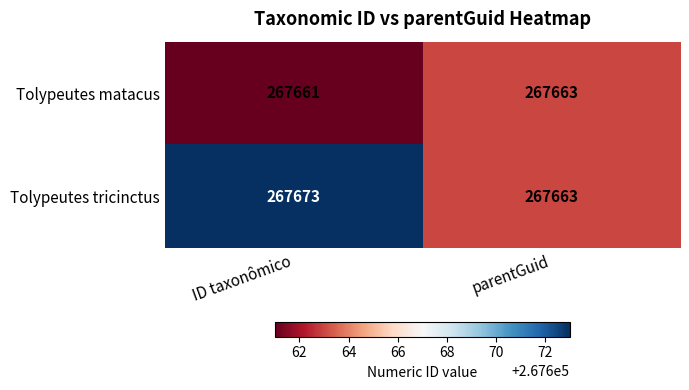

What is the difference between the Tolypeutes tricinctus values at ID taxonômico and parentGuid?

10